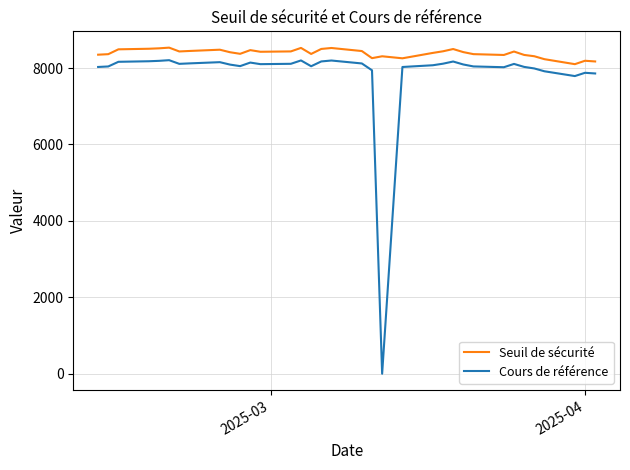

What is the greatest value displayed?

8534.8